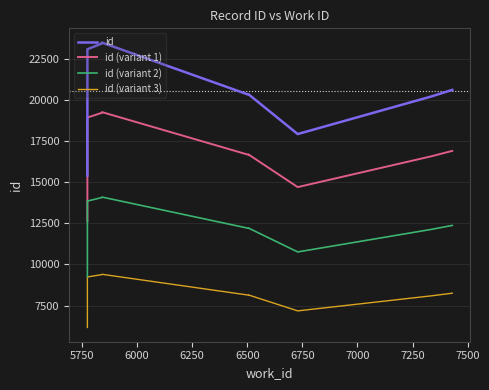

True or false: id and id (variant 1) intersect in this chart.

False